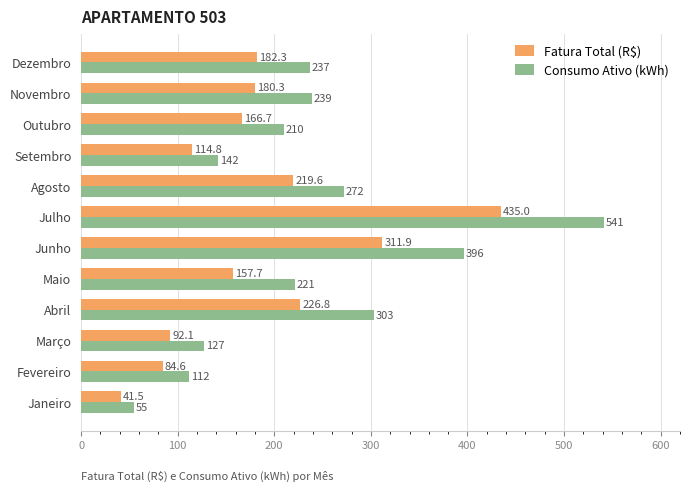

What are all the series names shown in the legend?

Fatura Total (R$), Consumo Ativo (kWh)